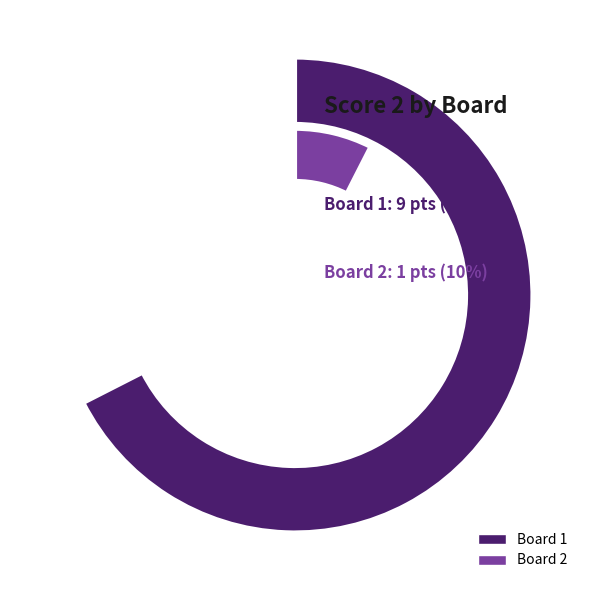

True or false: Board 2 accounts for 1% of the total.

False